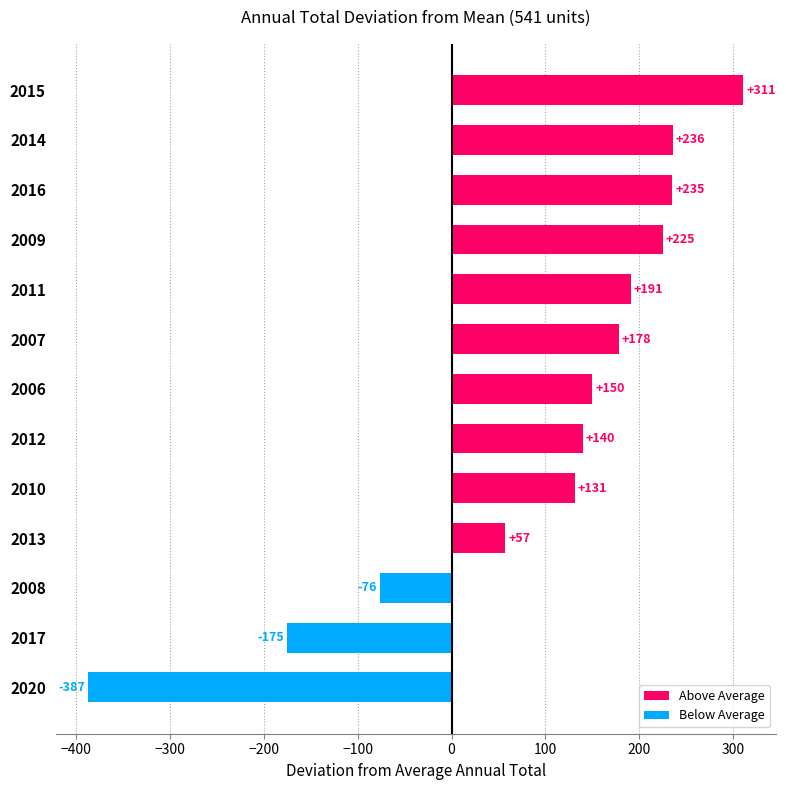

What is the sum of all values?

1216